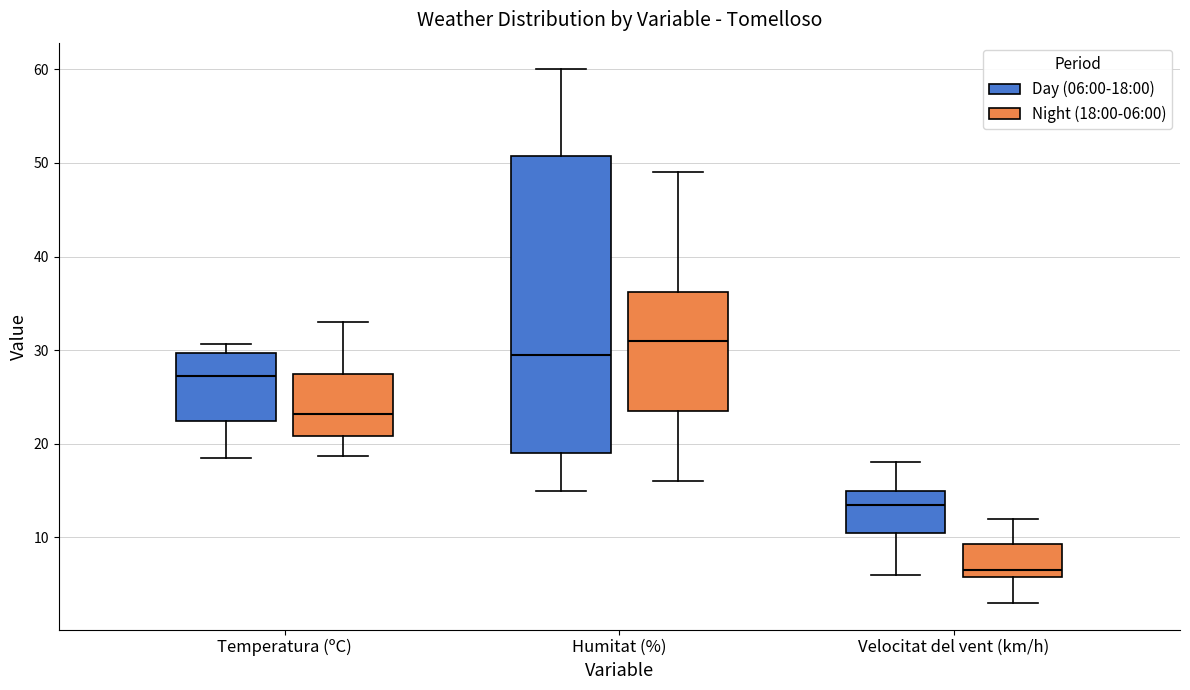

Where is the lower edge of the box for Temperatura (ºC) (Night (18:00-06:00)) on the y-axis? The values are not printed on the chart, so give them approximately, as read against the axis.

21